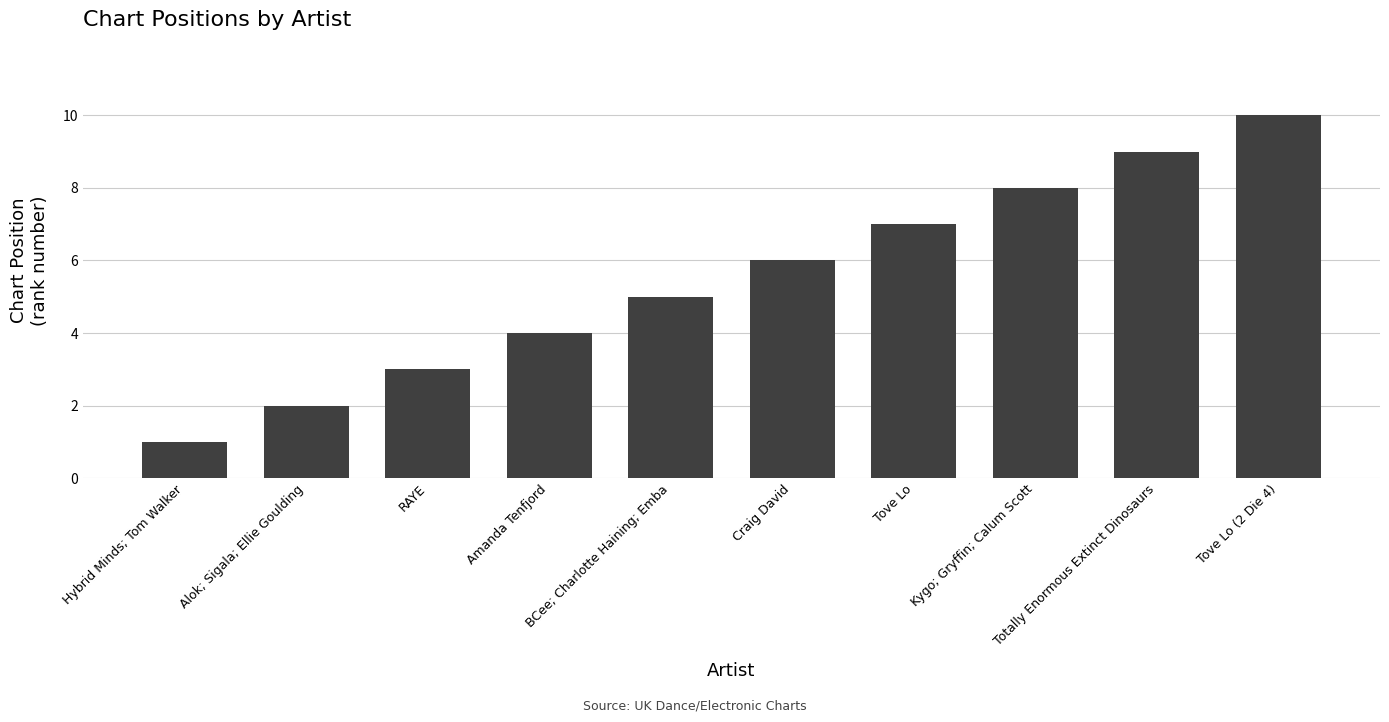

What position from the left is Tove Lo?

7